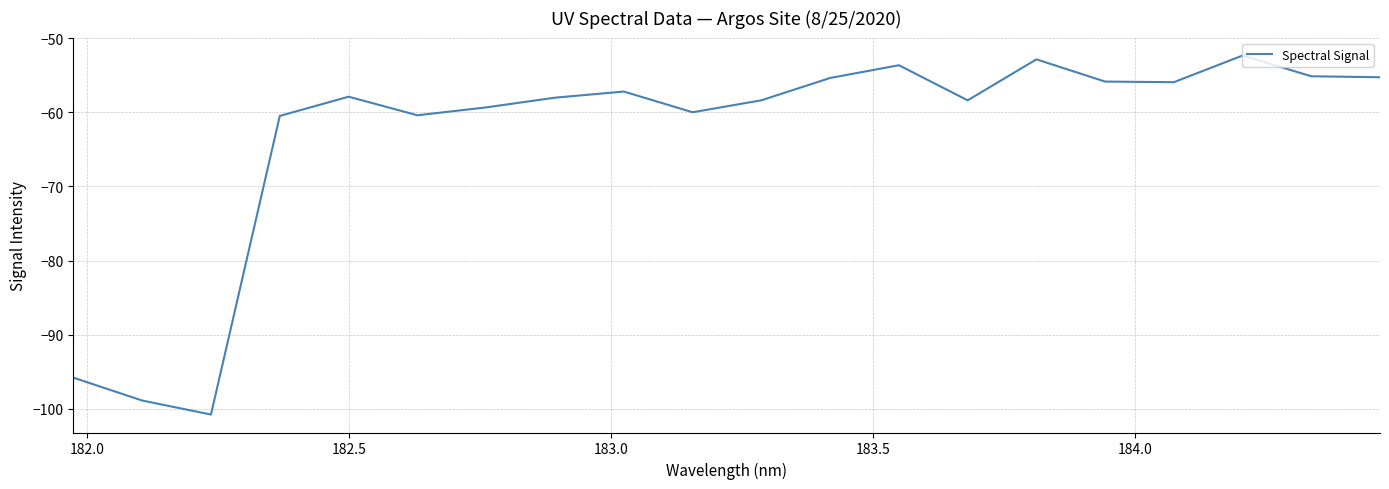

What is the maximum value shown in the chart?

-52.3